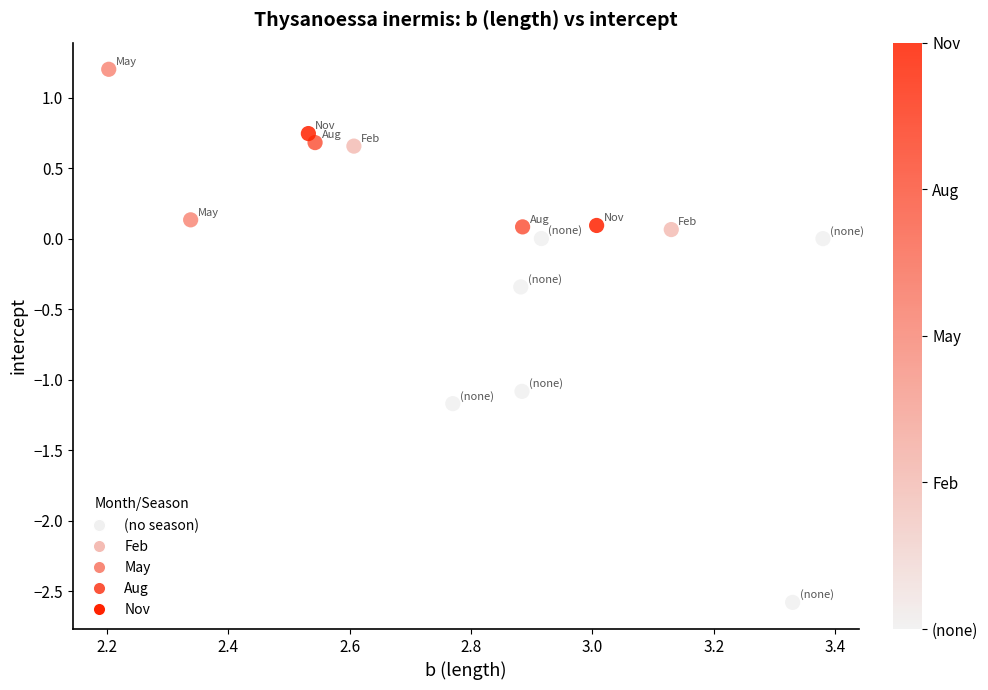

What is the range of Y values (max minus min)?

3.8